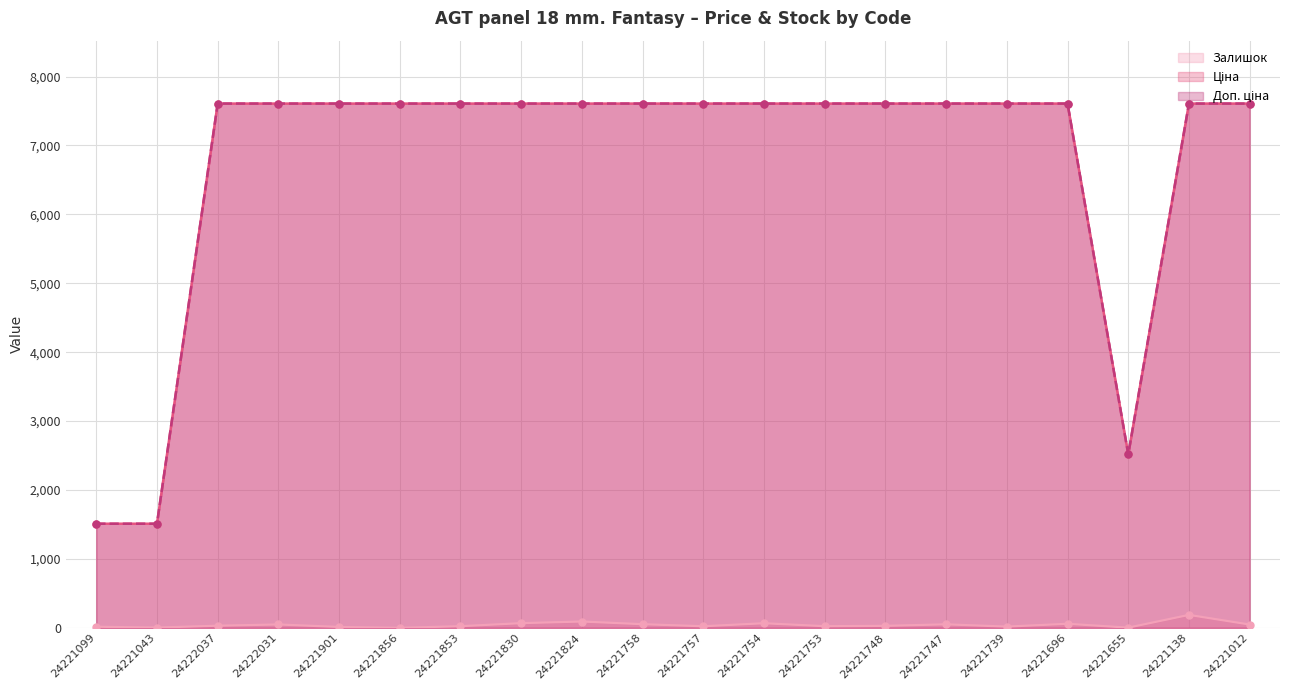

At which category is the sum across all series the highest?

24221138